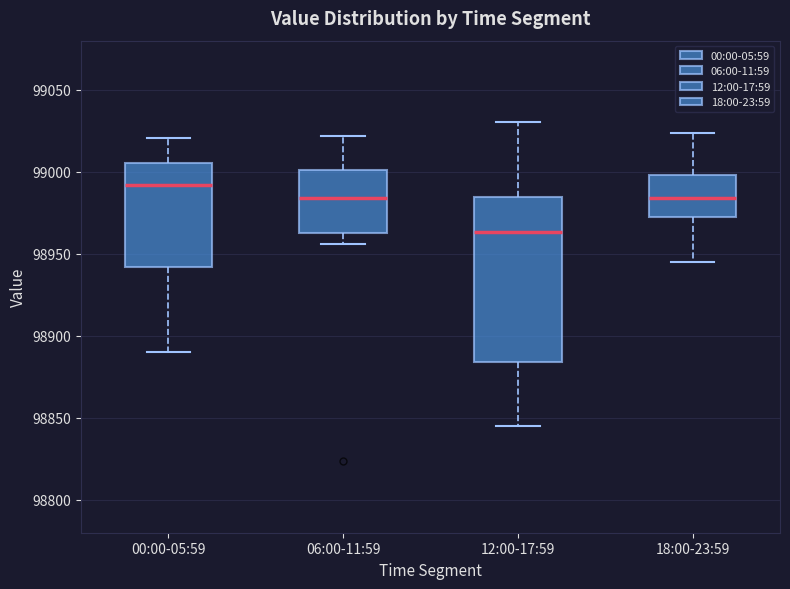

Comparing the boxes themselves (not the whiskers), which one is the tallest?

12:00-17:59